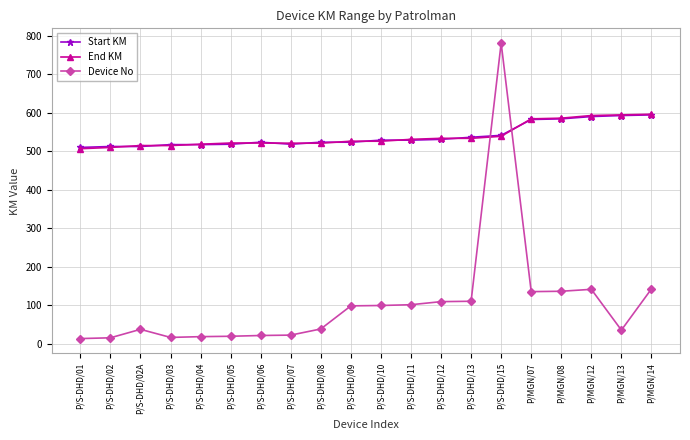

Which series has the largest range (max minus min)?

Device No